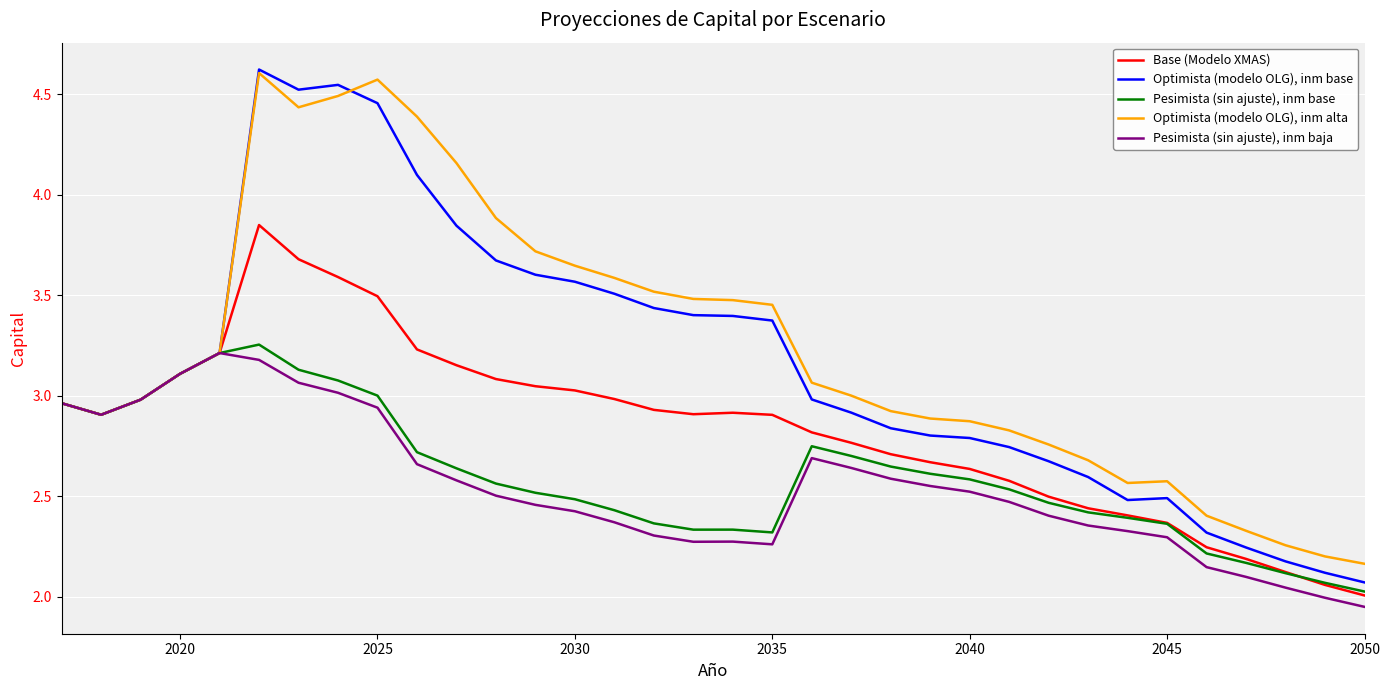

Which series has the widest spread of values?

Optimista (modelo OLG), inm base